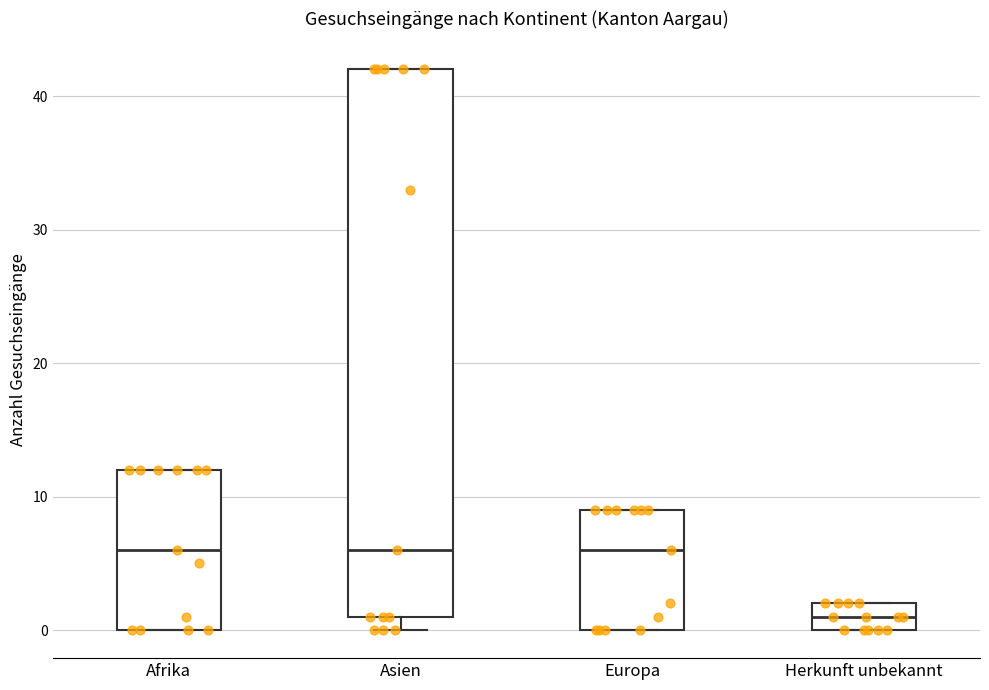

Comparing the boxes themselves (not the whiskers), which one is the tallest?

Asien